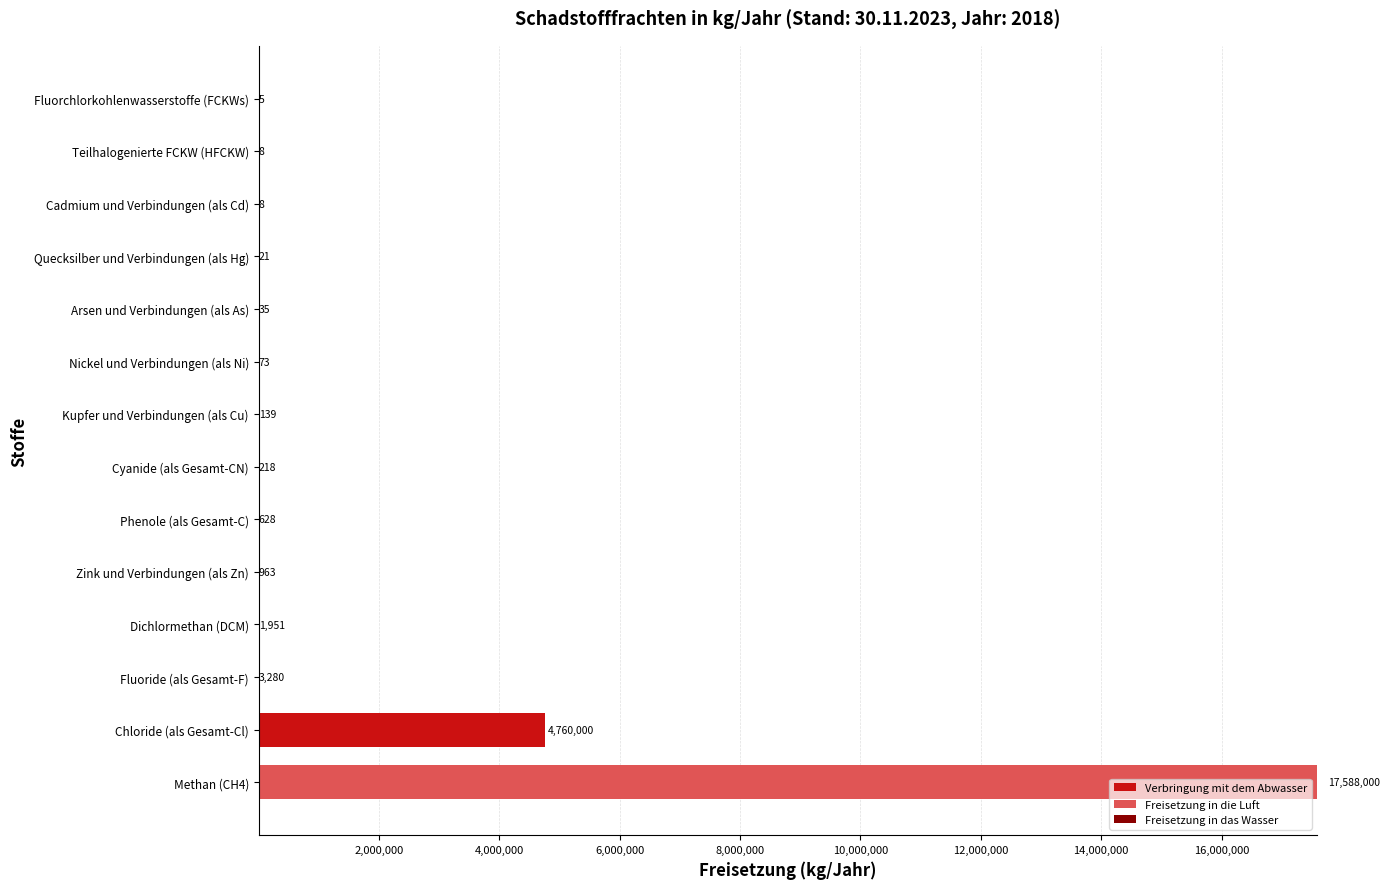

Is it true that Verbringung mit dem Abwasser equals 0 at Teilhalogenierte FCKW (HFCKW)?

True